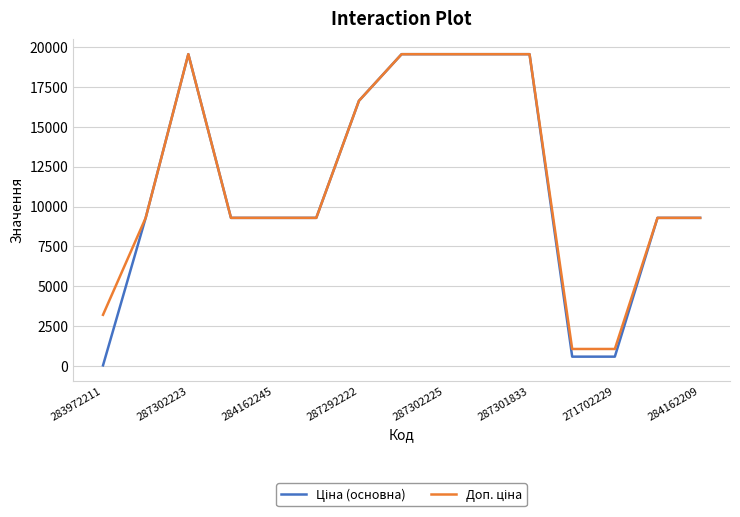

What is the maximum value shown in the chart?

19564.9